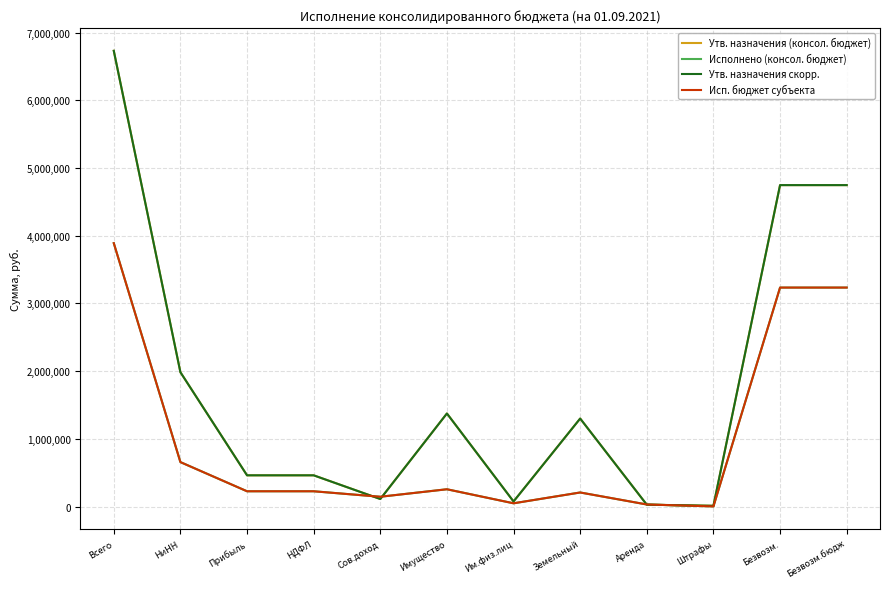

What is the value of the Утв. назначения (консол. бюджет) point at the 2nd from the left?

1983700.0